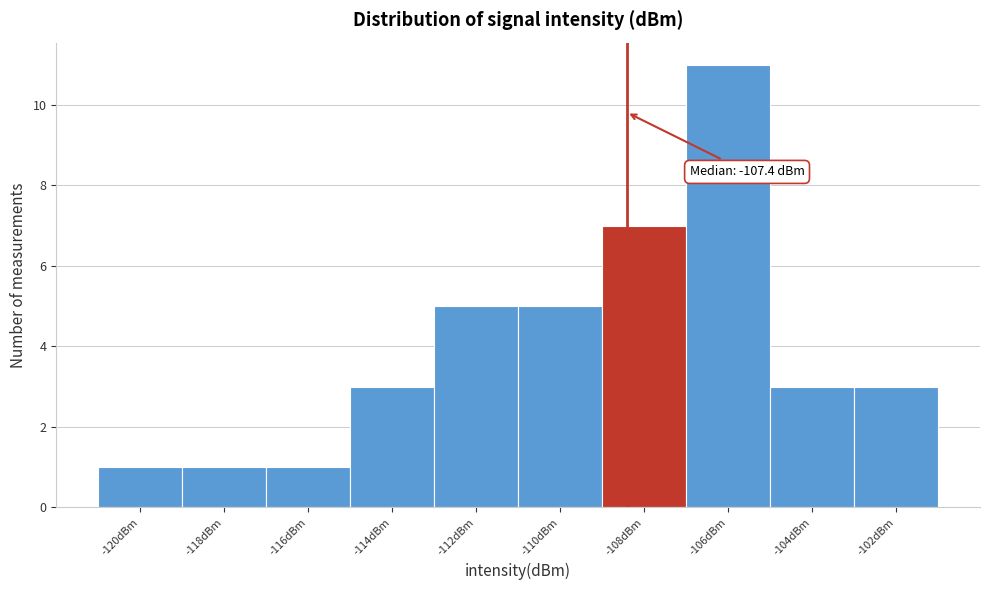

Reading right to left, what are all the values shown in this chart?

3	3	11	7	5	5	3	1	1	1